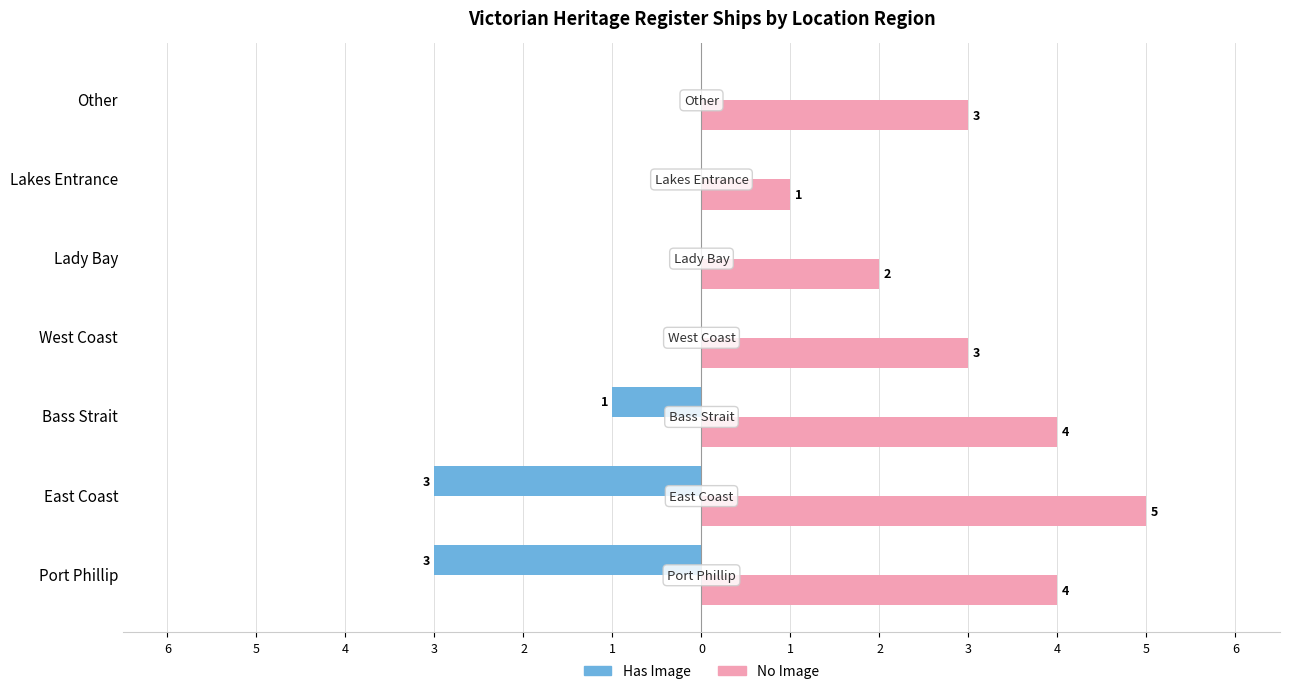

Rank the categories by No Image value from lowest to highest.

Lakes Entrance, Lady Bay, West Coast, Other, Port Phillip, Bass Strait, East Coast